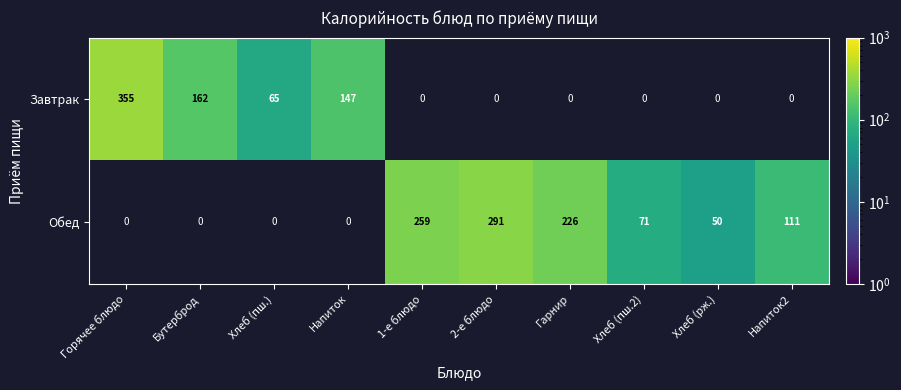

Is the value of Завтрак at Бутерброд greater than the value of Обед at 1-е блюдо?

No